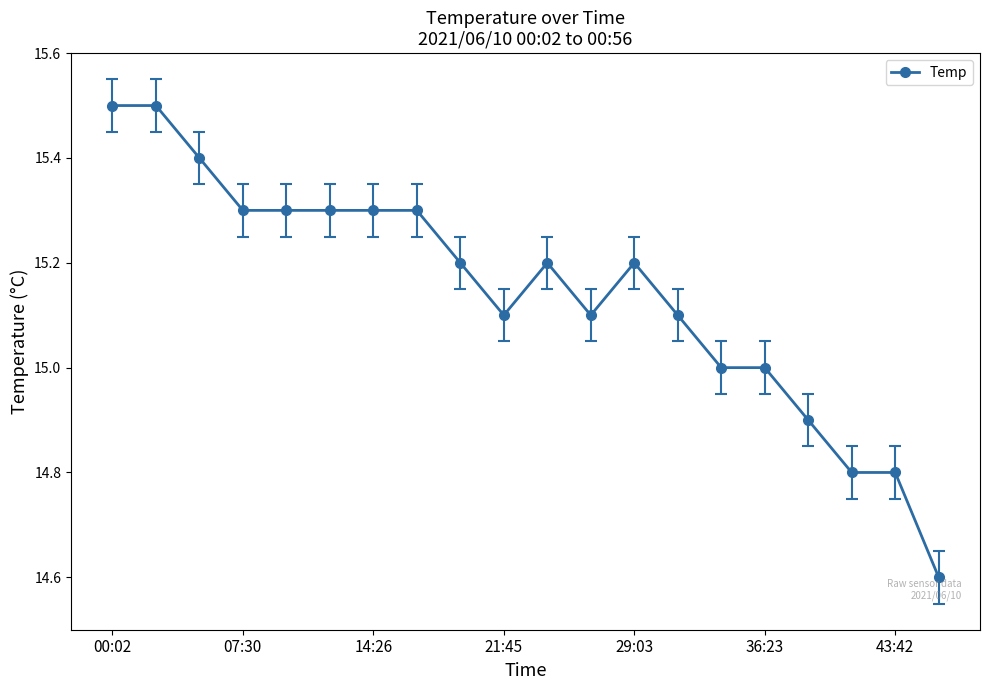

Reading right to left, transcribe all the data shown in this chart.

14.6	14.8	14.8	14.9	15.0	15.0	15.1	15.2	15.1	15.2	15.1	15.2	15.3	15.3	15.3	15.3	15.3	15.4	15.5	15.5